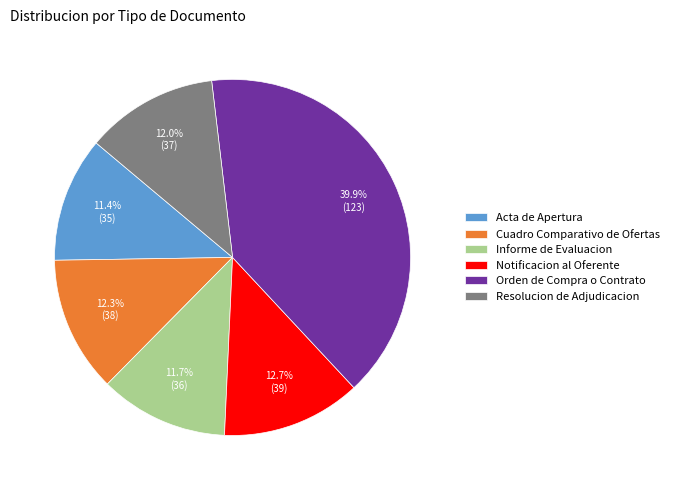

What percentage is the Cuadro Comparativo de Ofertas slice, to the nearest percent?

12%